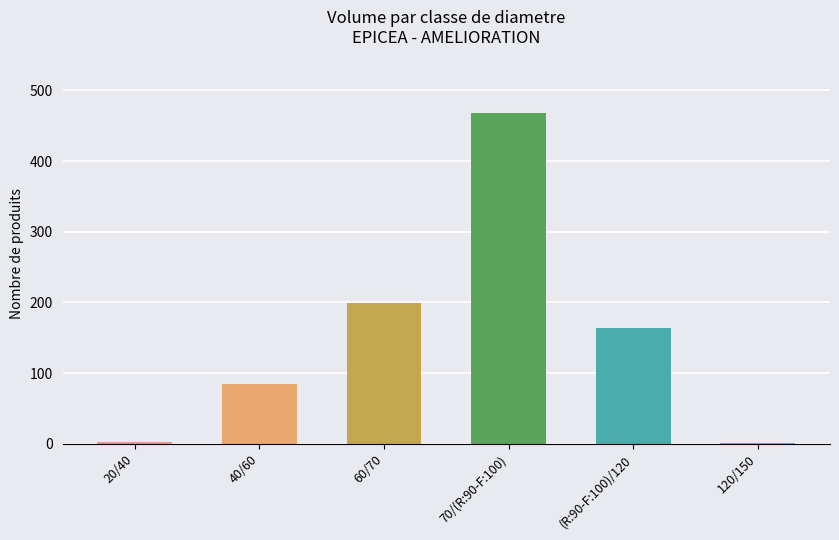

Read the value at 70/(R:90-F:100), to the nearest 5.

470